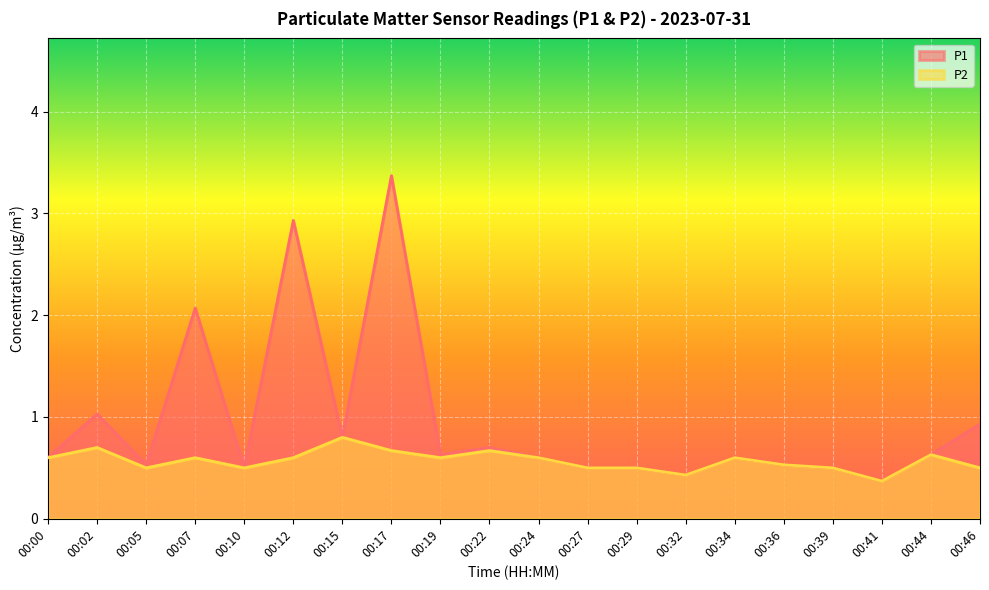

The P2 series shows 0.5 at 00:27. True or false?

True